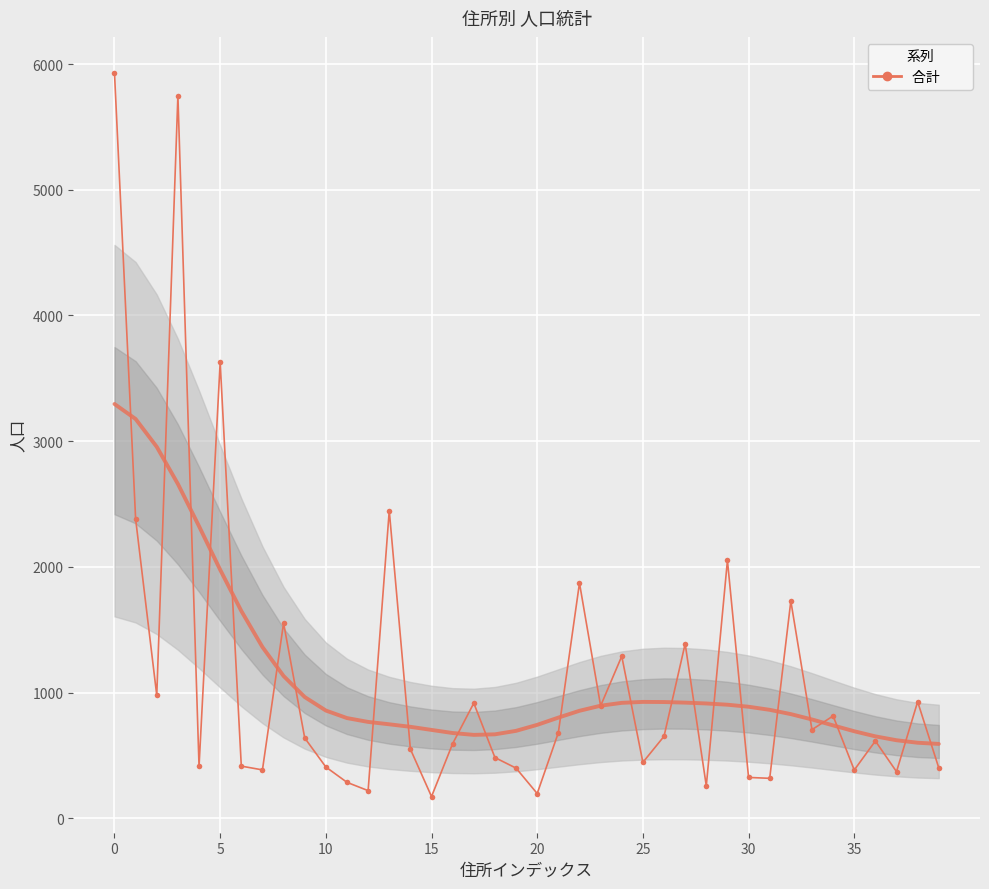

Which label corresponds to the smallest value in the chart?

15